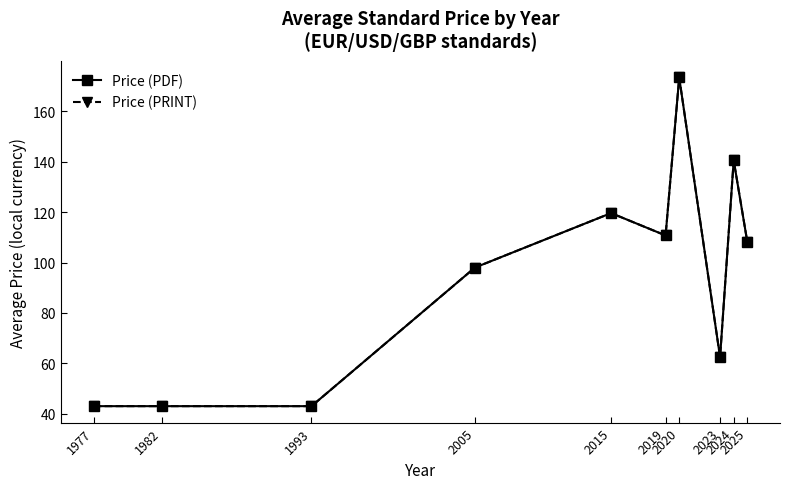

Reading right to left, extract all data points from this chart.

Price (PDF): 2025=108.2	2024=140.5	2023=62.4	2020=173.5	2019=110.8	2015=119.6	2005=98.0	1993=43.0	1982=43.0	1977=43.0
Price (PRINT): 2025=108.2	2024=140.5	2023=62.4	2020=173.5	2019=110.8	2015=119.6	2005=98.0	1993=43.0	1982=43.0	1977=43.0